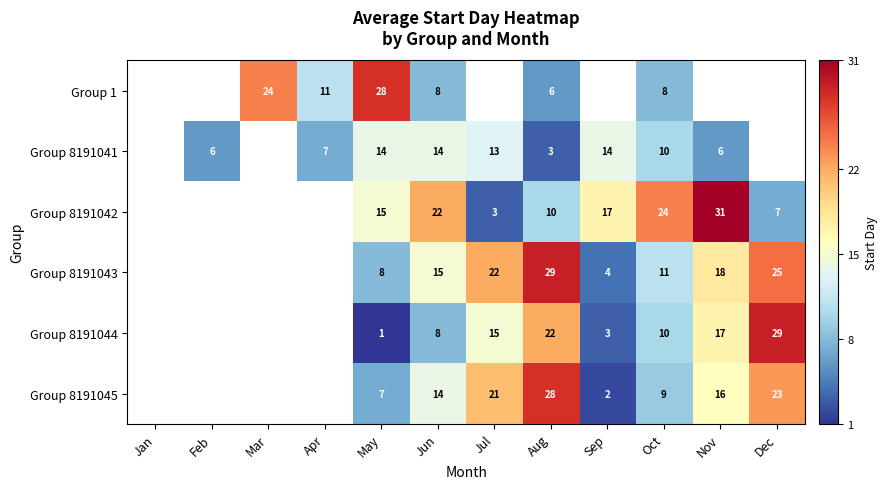

Is the value of Group 8191042 at Nov greater than the value of Group 8191045 at Dec?

Yes